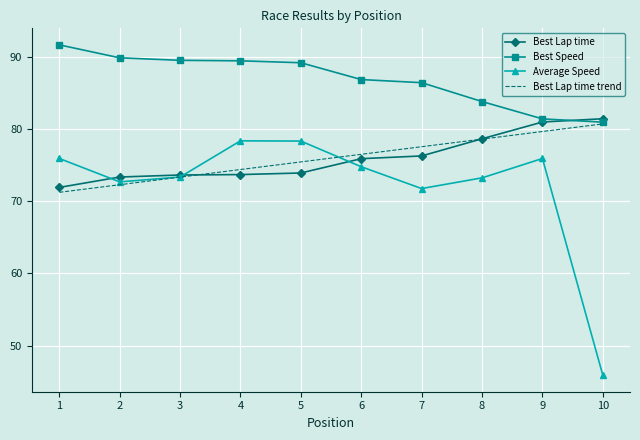

What is the value of the Best Lap time point at the 10th from the left?

81.4